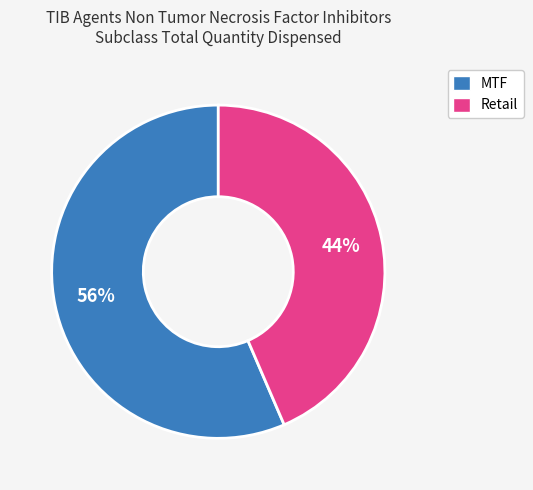

To the nearest percent, what is the average slice percentage?

50%